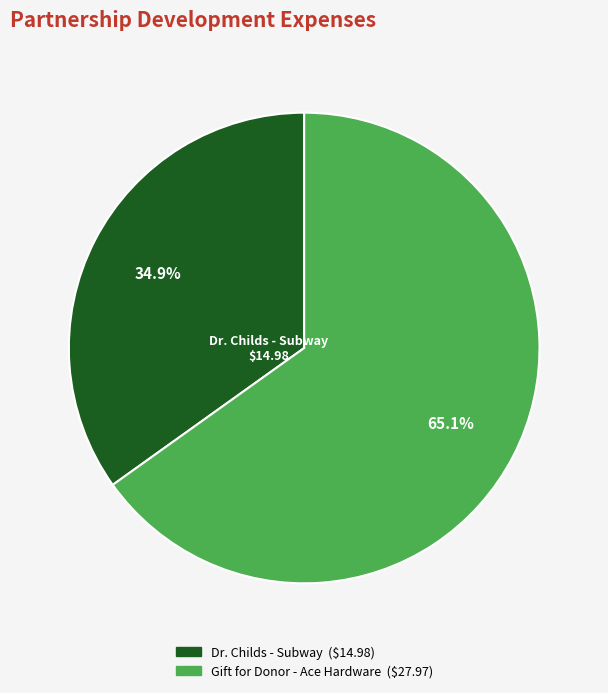

Rank the categories by value from highest to lowest.

Gift for Donor - Ace Hardware, Dr. Childs - Subway